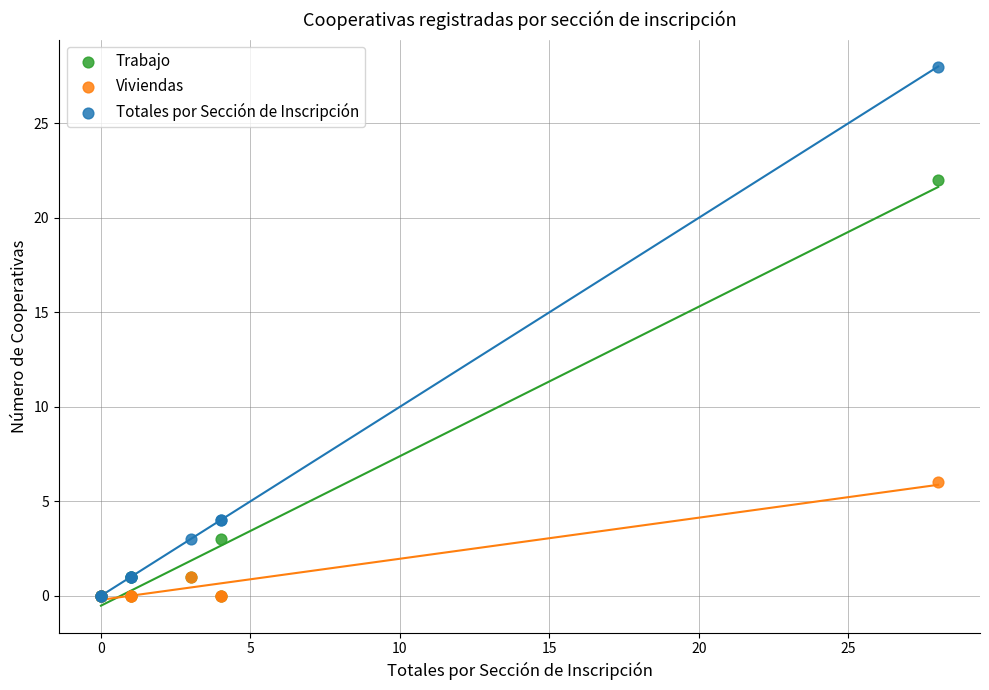

In the Trabajo series, what Y value is closest to 11?

3